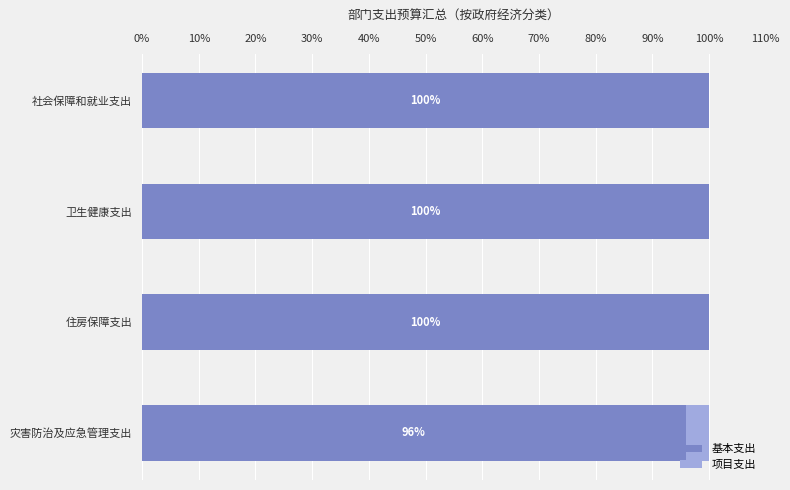

What is the maximum value for 基本支出?

100.0